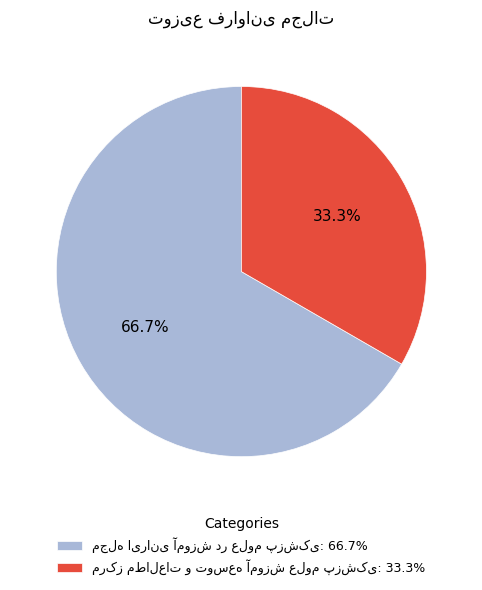

Does any single category account for the majority?

Yes